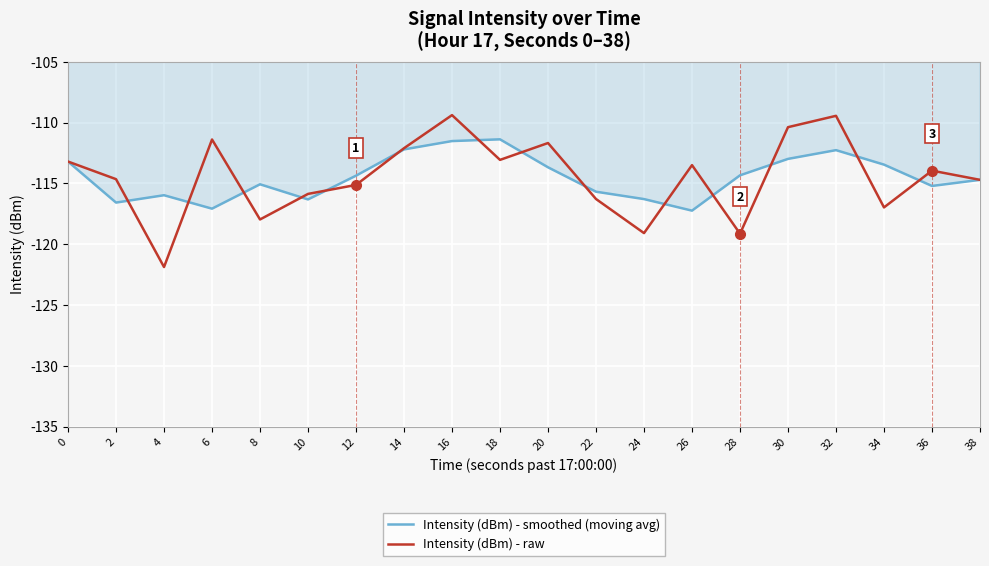

The Intensity (dBm) - smoothed (moving avg) series shows -26.6 at 6. True or false?

False